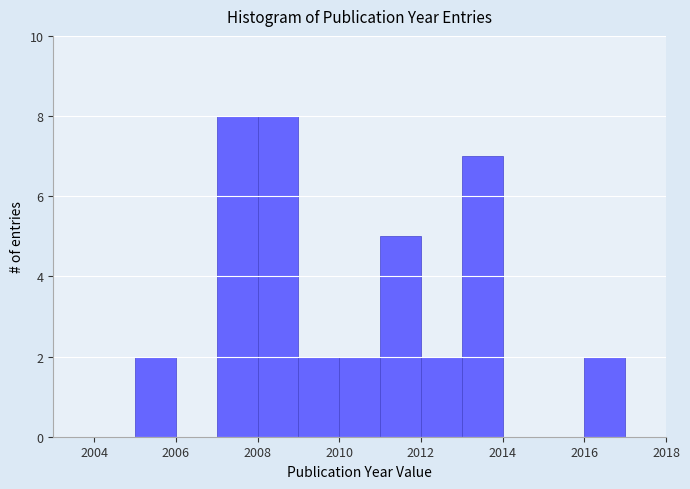

Reading left to right, transcribe this chart: for each bar, give the range it covers on the x-axis and its height. The values are not printed on the chart, so give them approximately, as read against the axis.

2004 to 2005: 0
2005 to 2006: 2
2006 to 2007: 0
2007 to 2008: 8
2008 to 2009: 8
2009 to 2010: 2
2010 to 2011: 2
2011 to 2012: 5
2012 to 2013: 2
2013 to 2014: 7
2014 to 2015: 0
2015 to 2016: 0
2016 to 2017: 2
2017 to 2018: 0